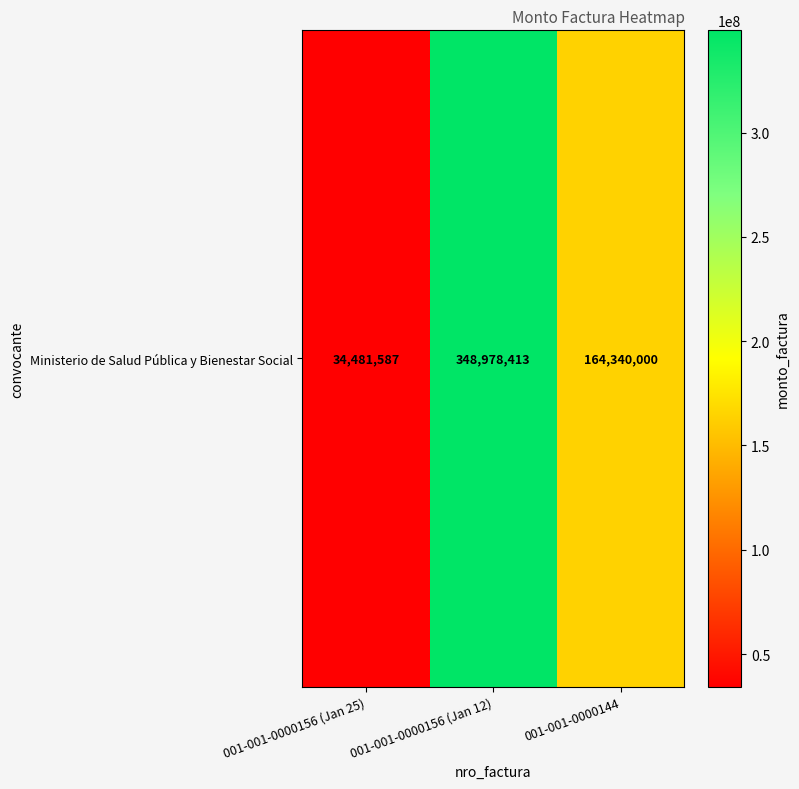

Which category has the lowest value across all series?

001-001-0000156 (Jan 25)